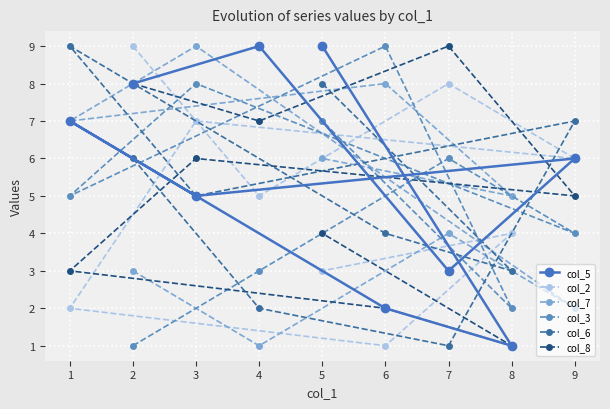

True or false: col_7 has a value of 3 at 2.

True